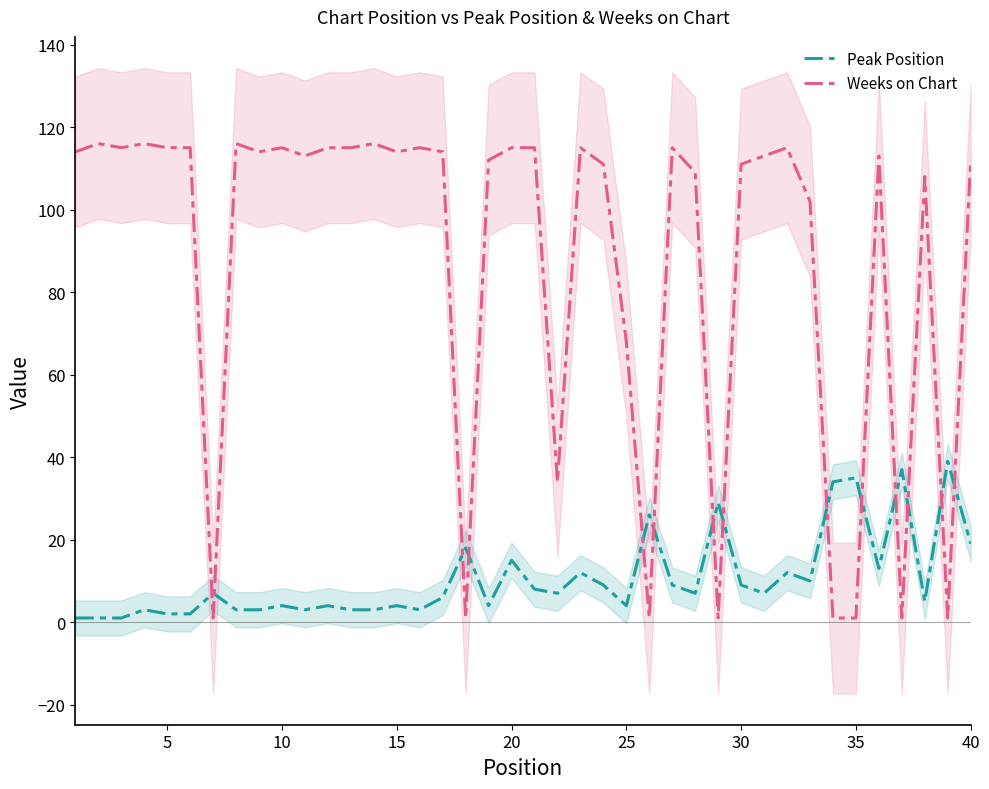

True or false: Peak Position has a value of 9 at 20.

False